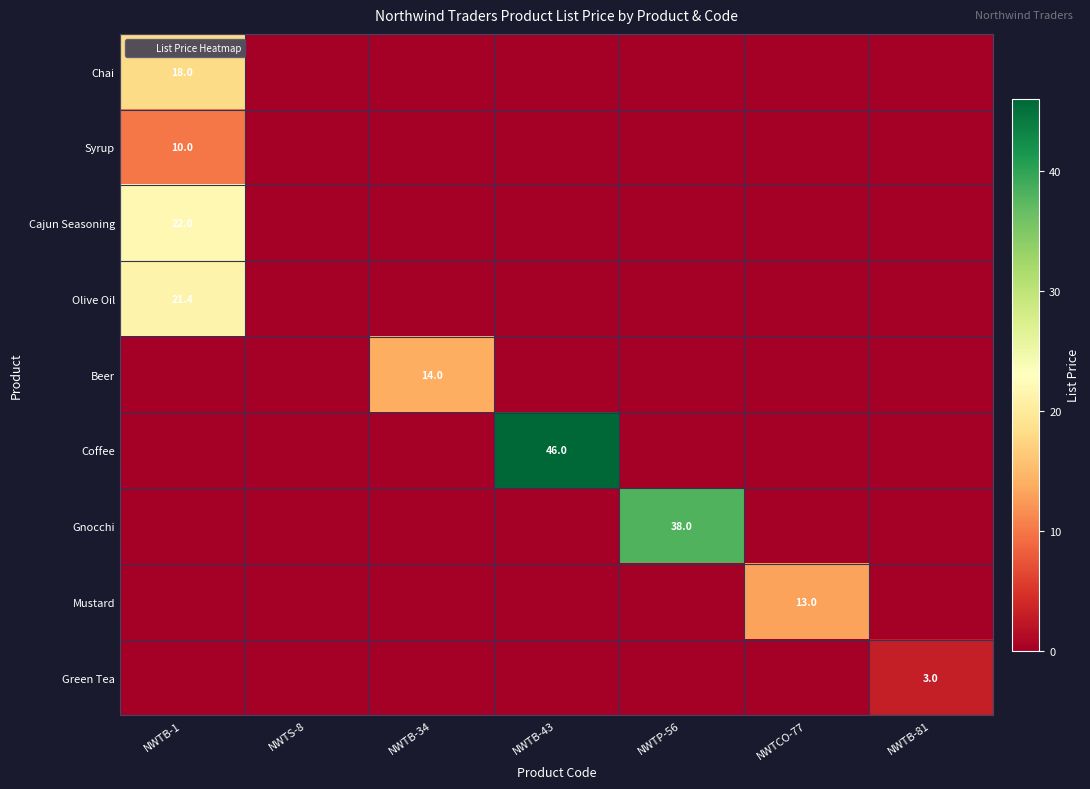

At how many categories does at least one series exceed 19?

3